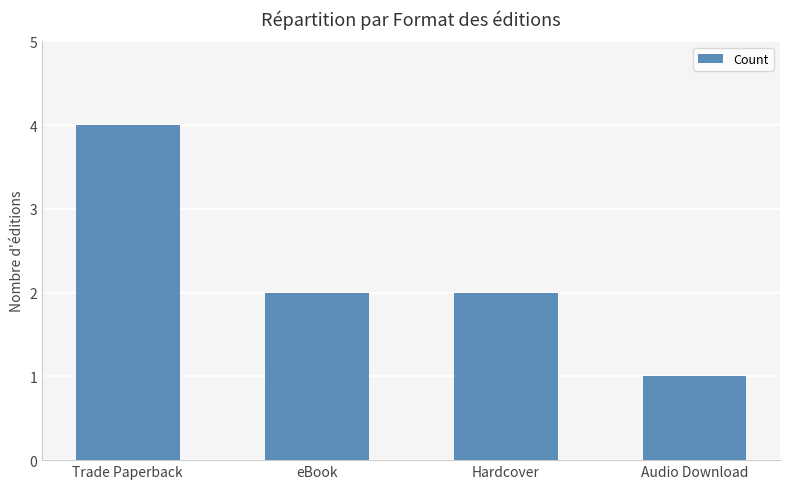

What is the maximum value shown in the chart?

4